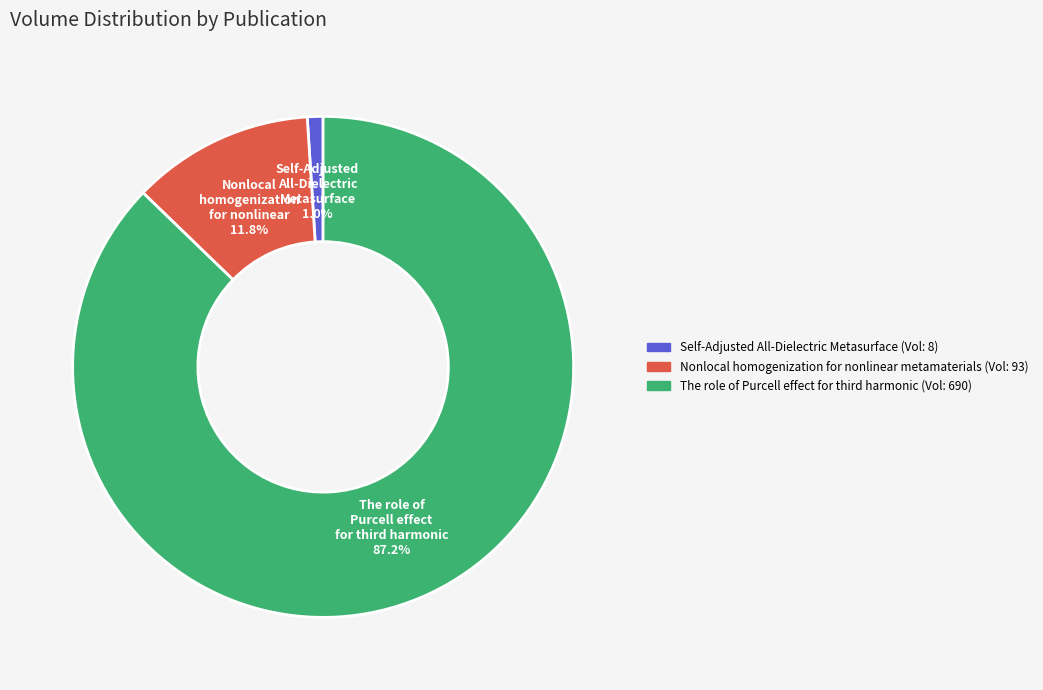

Count the number of slices in the pie.

3